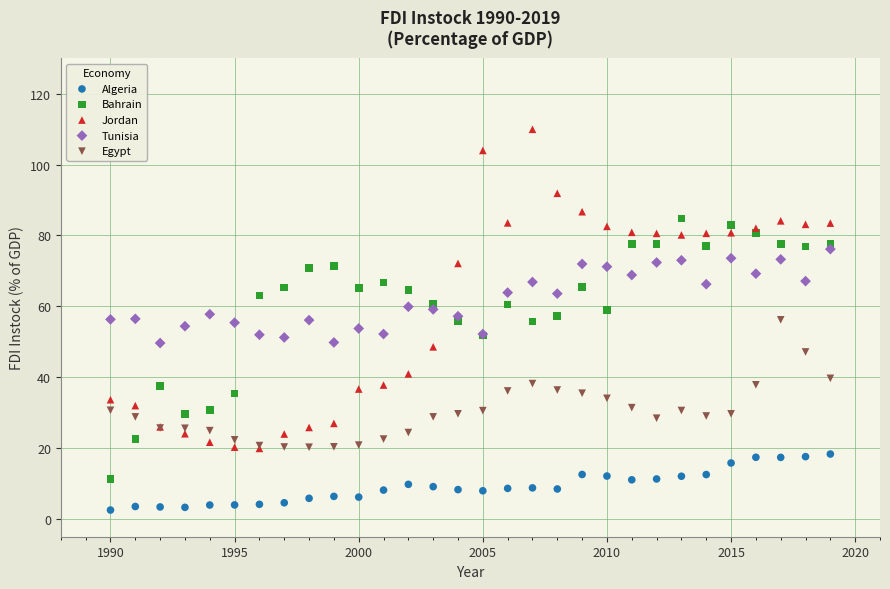

Which series has the widest spread of Y values?

Jordan